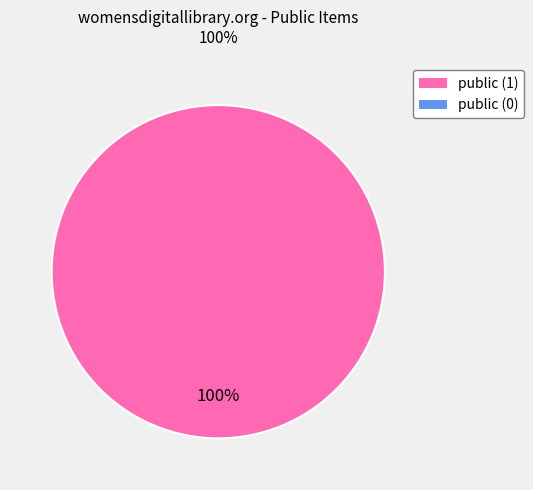

Is there any slice that represents more than half of the pie?

Yes